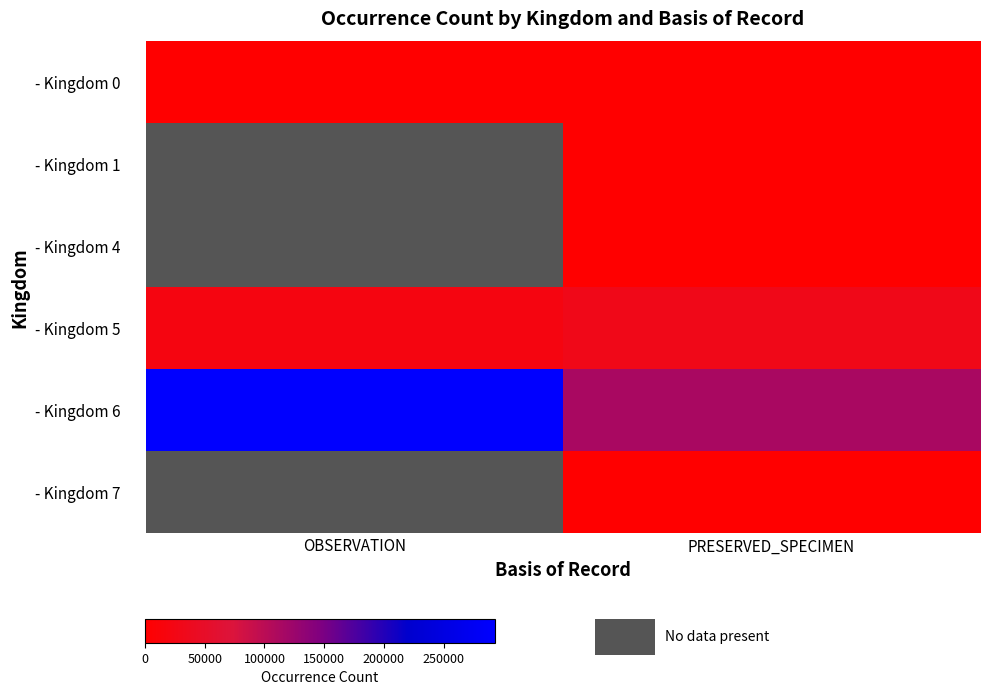

What is the difference between the highest and lowest values at OBSERVATION?

292523.0